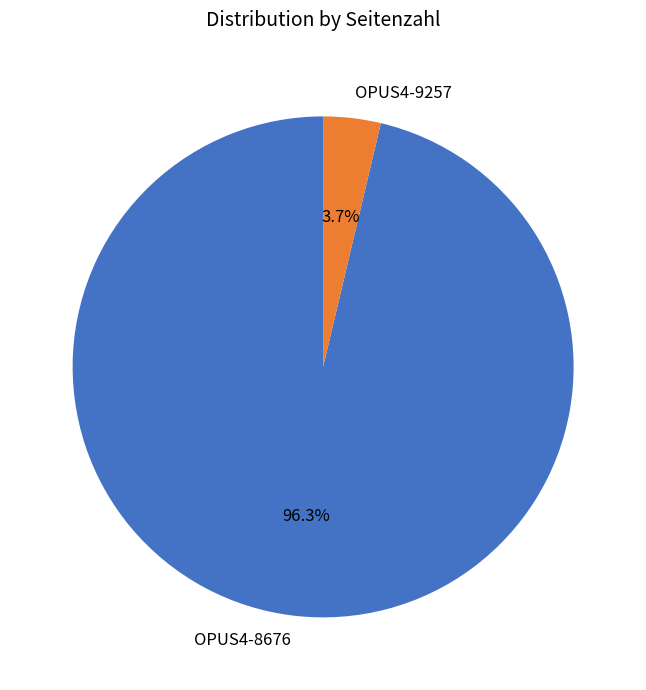

What percentage is the OPUS4-9257 slice, to the nearest percent?

4%